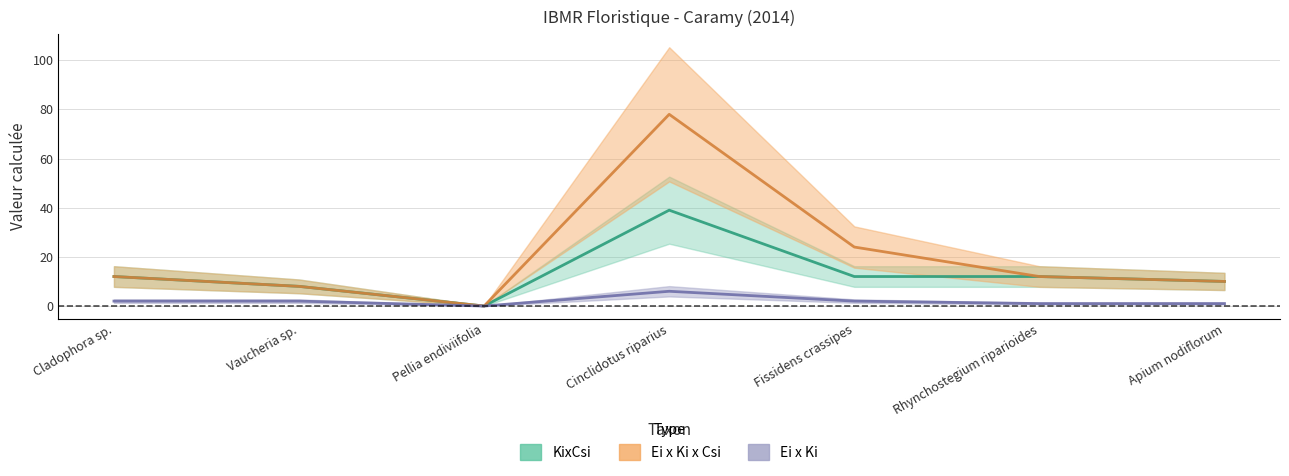

At which label does Ei x Ki first exceed 2?

Cinclidotus riparius